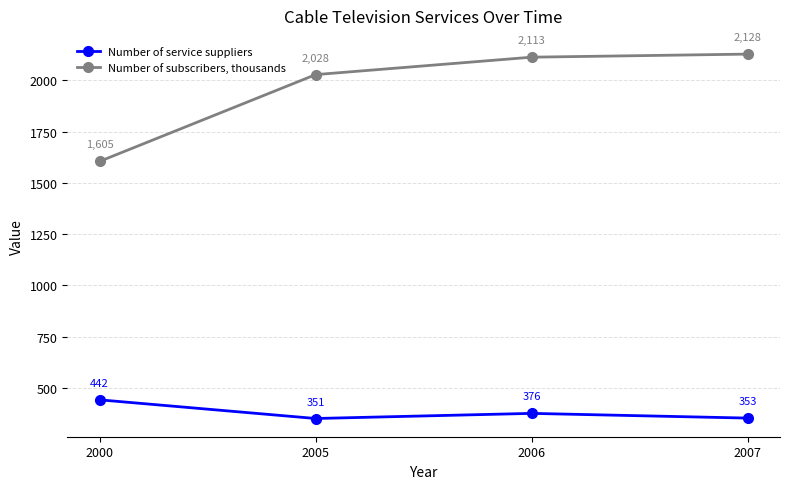

The Number of service suppliers series shows 442 at 2000. True or false?

True